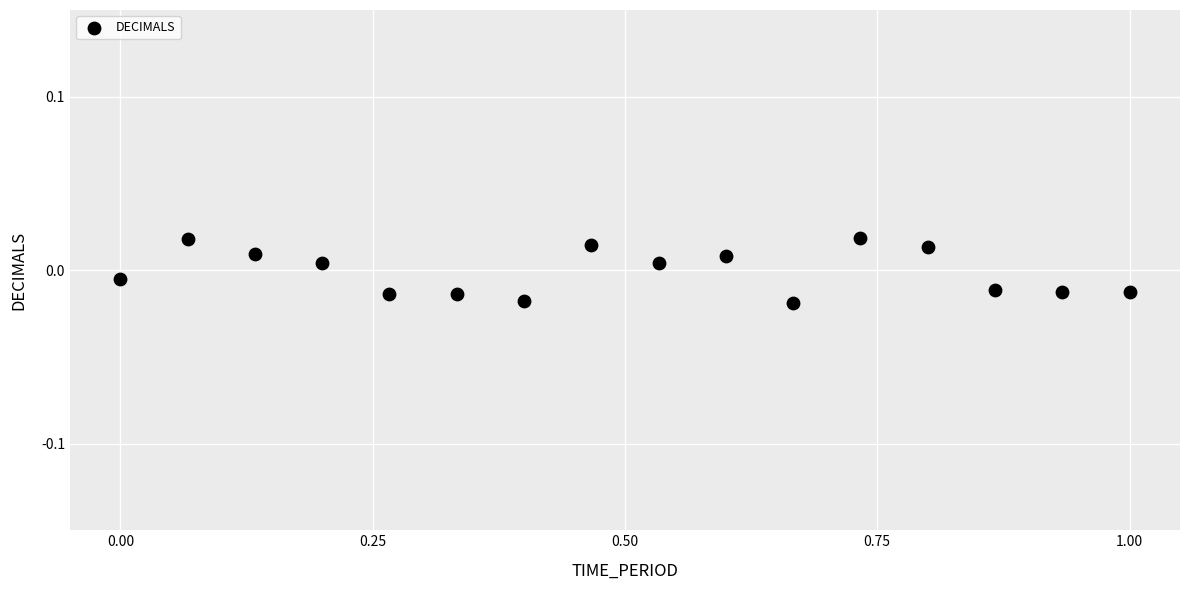

What is the range of X values (max minus min)?

1.0